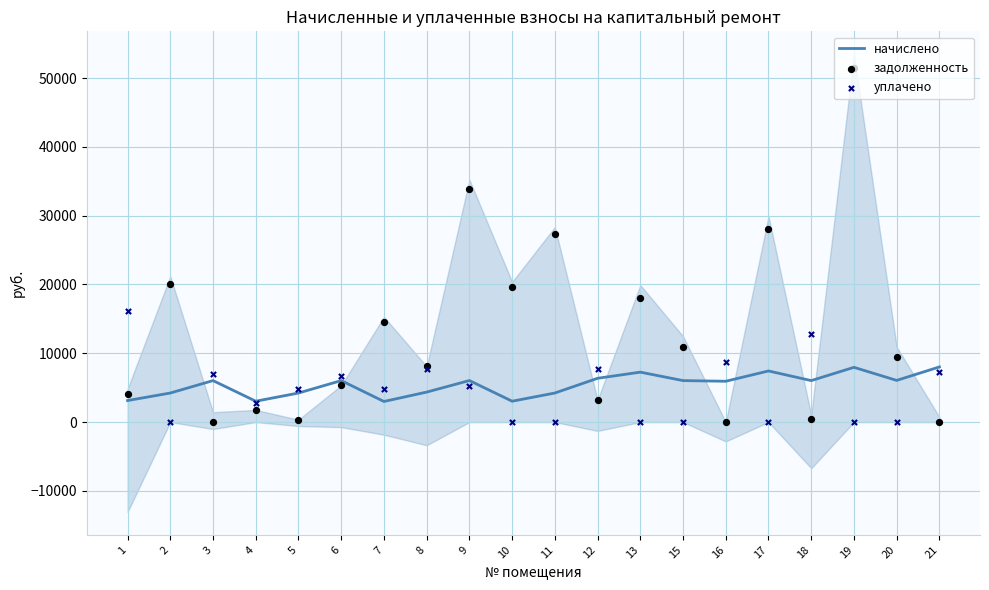

What is the total value across all series at 12?

17214.7